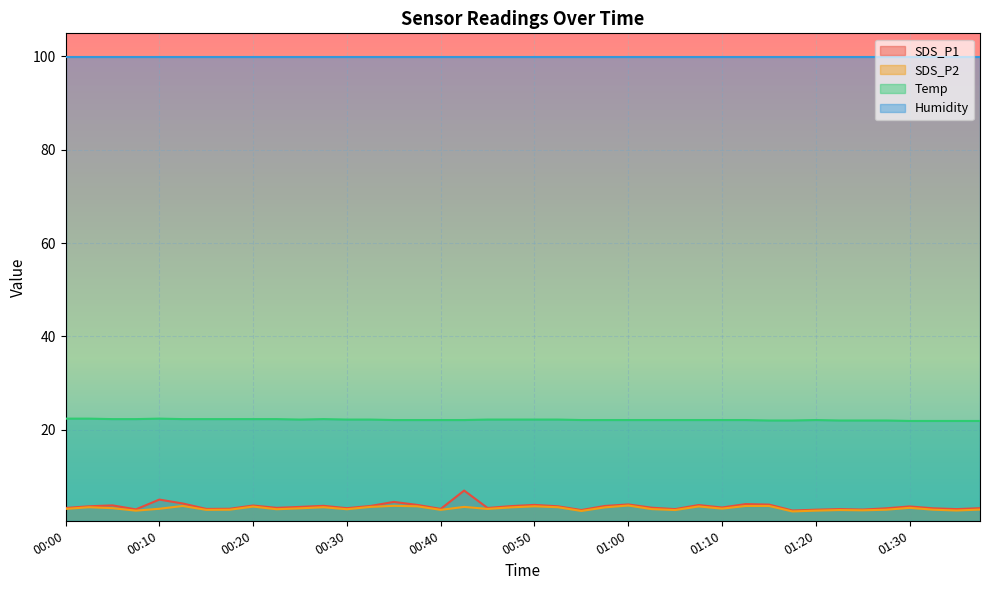

Where is SDS_P1 nearest to the value 4?

01:15